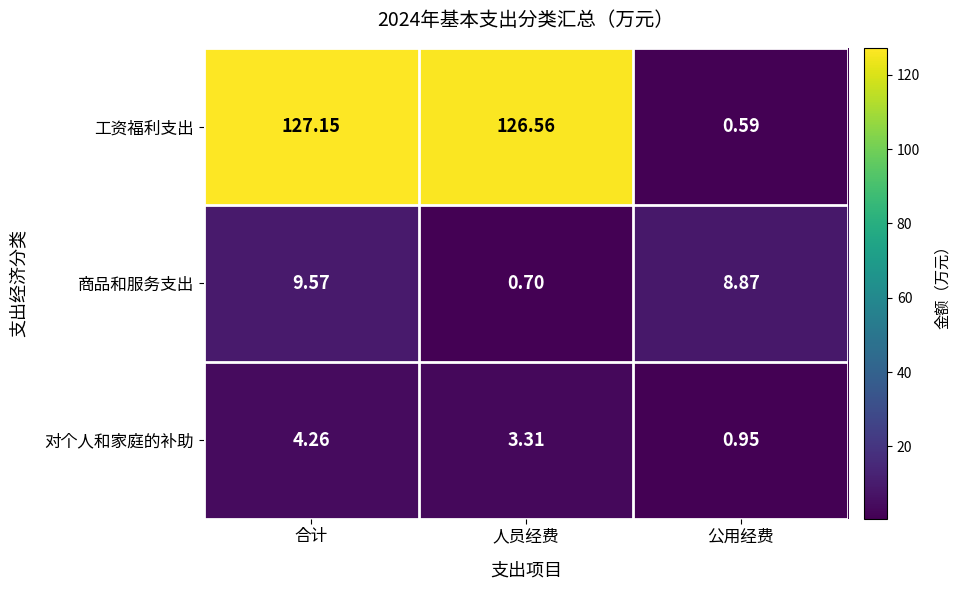

Which series has the largest range (max minus min)?

工资福利支出